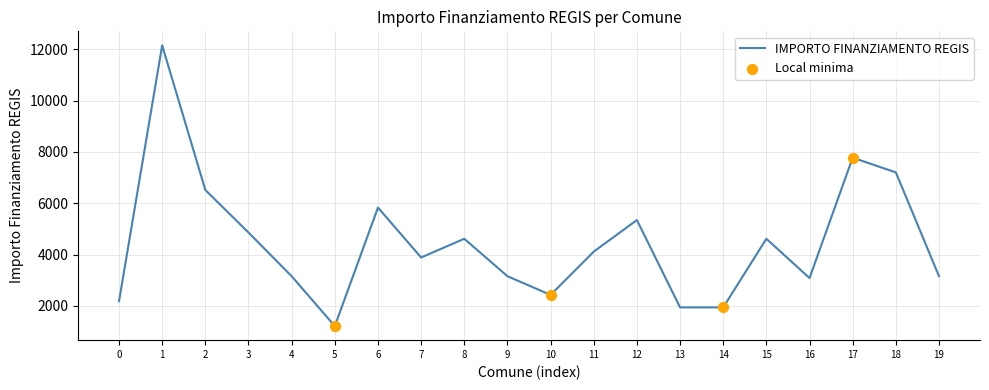

Which has a higher value, 19 or 5?

19